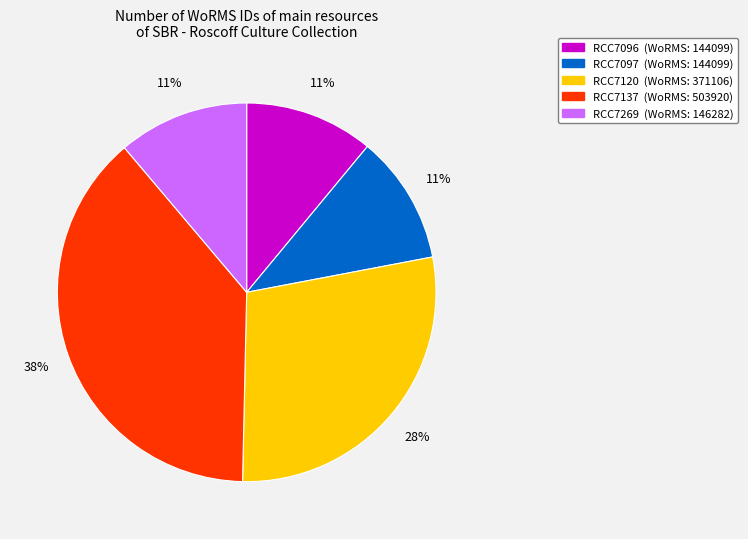

To the nearest percent, what is the difference between the RCC7137 and RCC7097 slice percentages?

27%